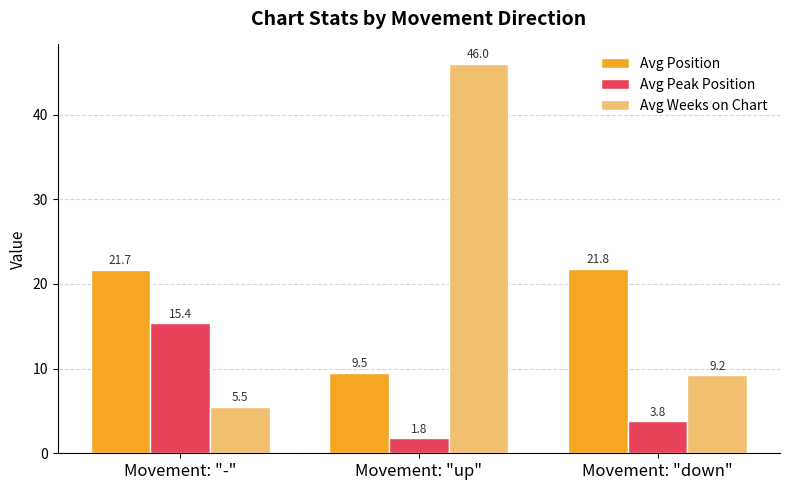

The value of Avg Position at Movement: "down" is 21.8. True or false?

True